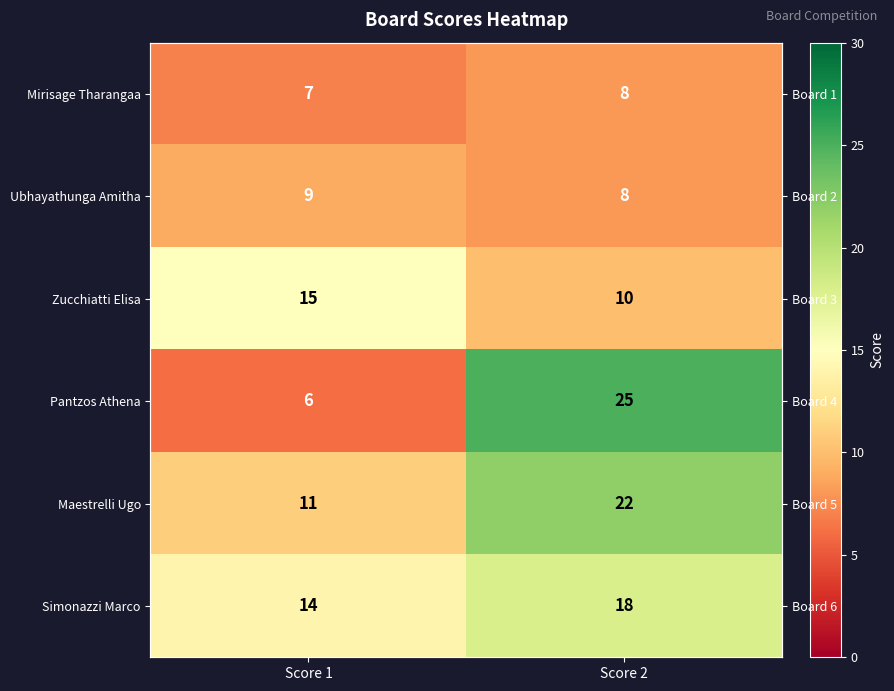

What is the average value of the Pantzos Athena series?

16